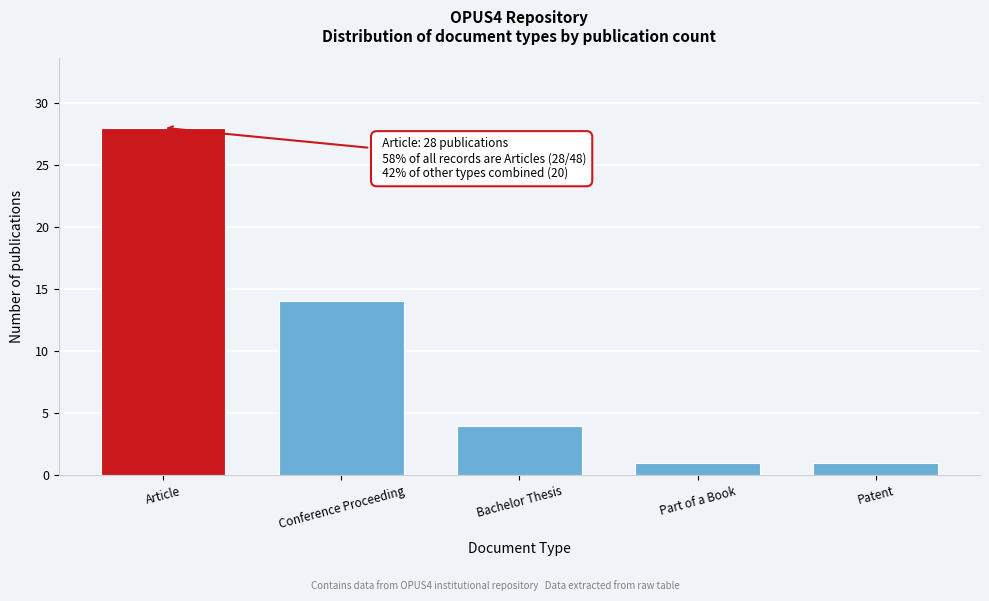

Reading left to right, what are all the values shown in this chart?

Article=28	Conference Proceeding=14	Bachelor Thesis=4	Part of a Book=1	Patent=1